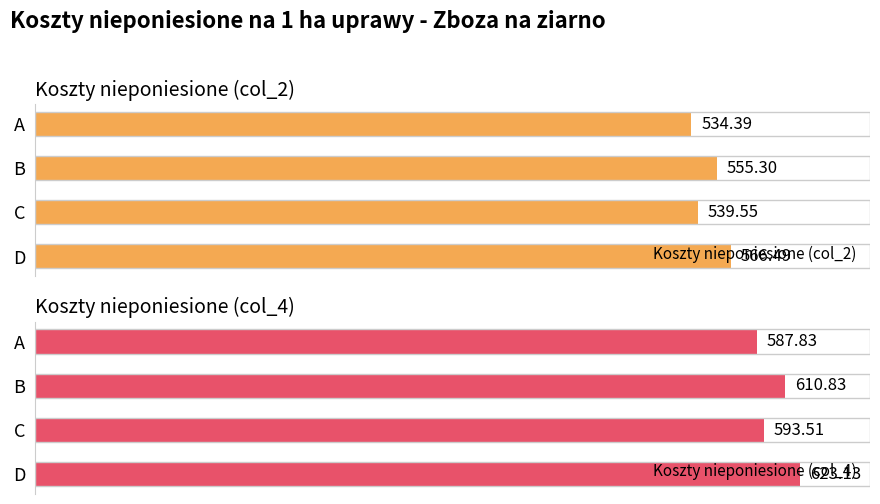

At which label does Koszty nieponiesione (col_4) reach its peak?

D